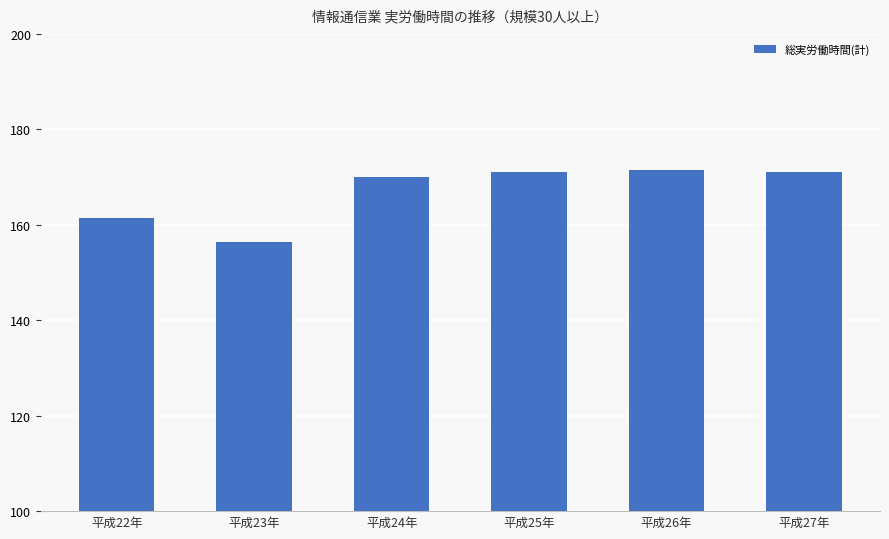

What value does the data have at 平成25年?

171.0